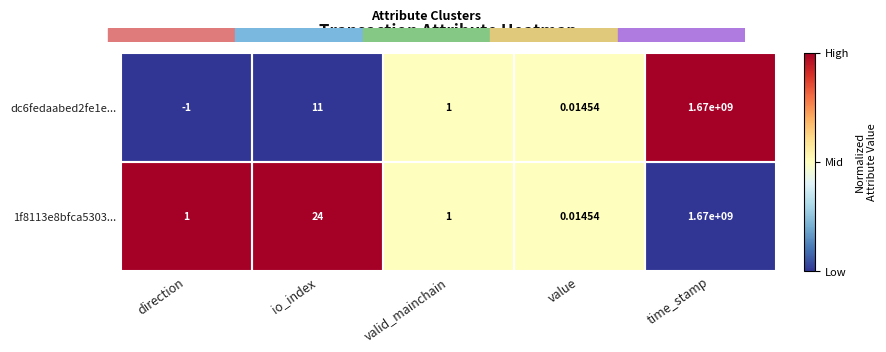

Which series has the largest total across all categories?

1f8113e8bfca5303...